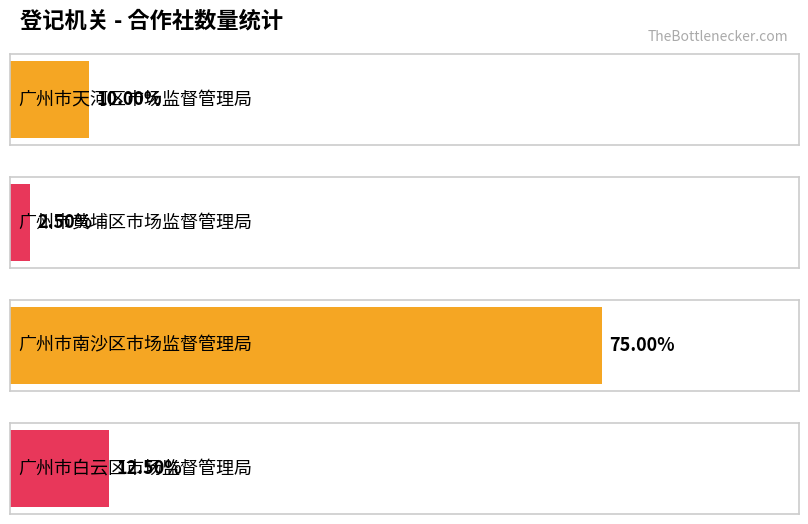

Rank the categories by value from highest to lowest.

广州市南沙区市场监督管理局, 广州市白云区市场监督管理局, 广州市天河区市场监督管理局, 广州市黄埔区市场监督管理局